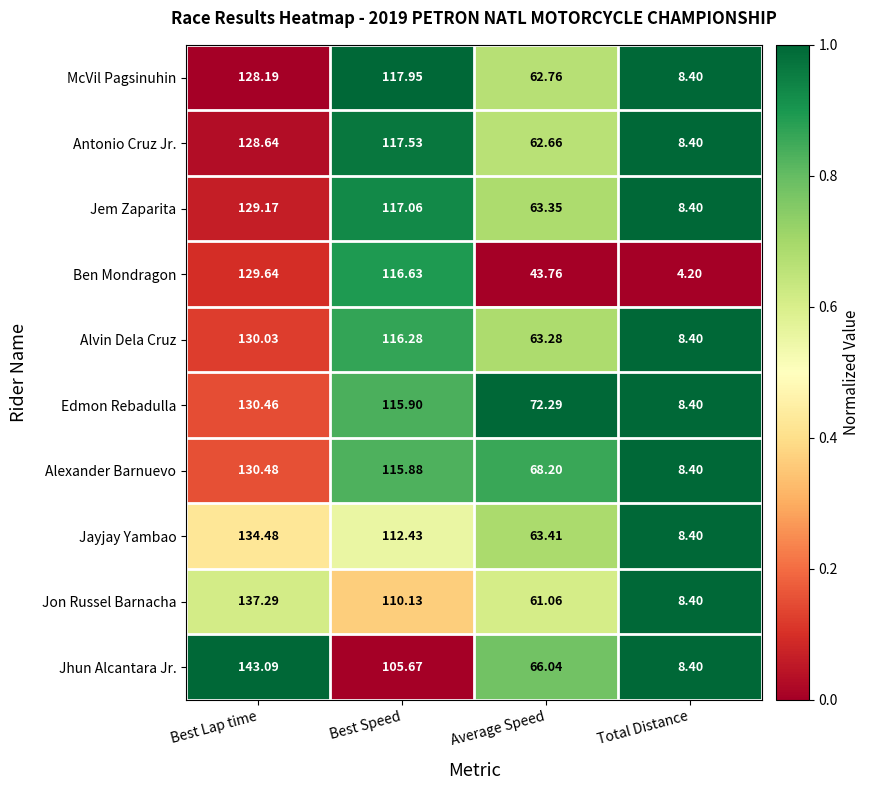

What is the total value across all series at Best Speed?

1145.5